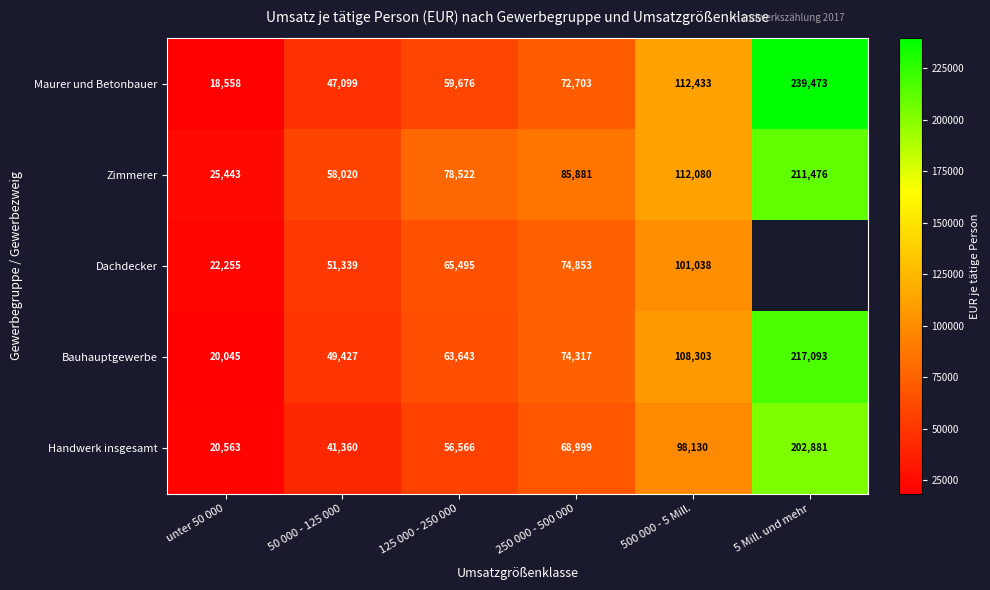

Is the value of Maurer und Betonbauer at unter 50 000 greater than the value of Handwerk insgesamt at 250 000 - 500 000?

No